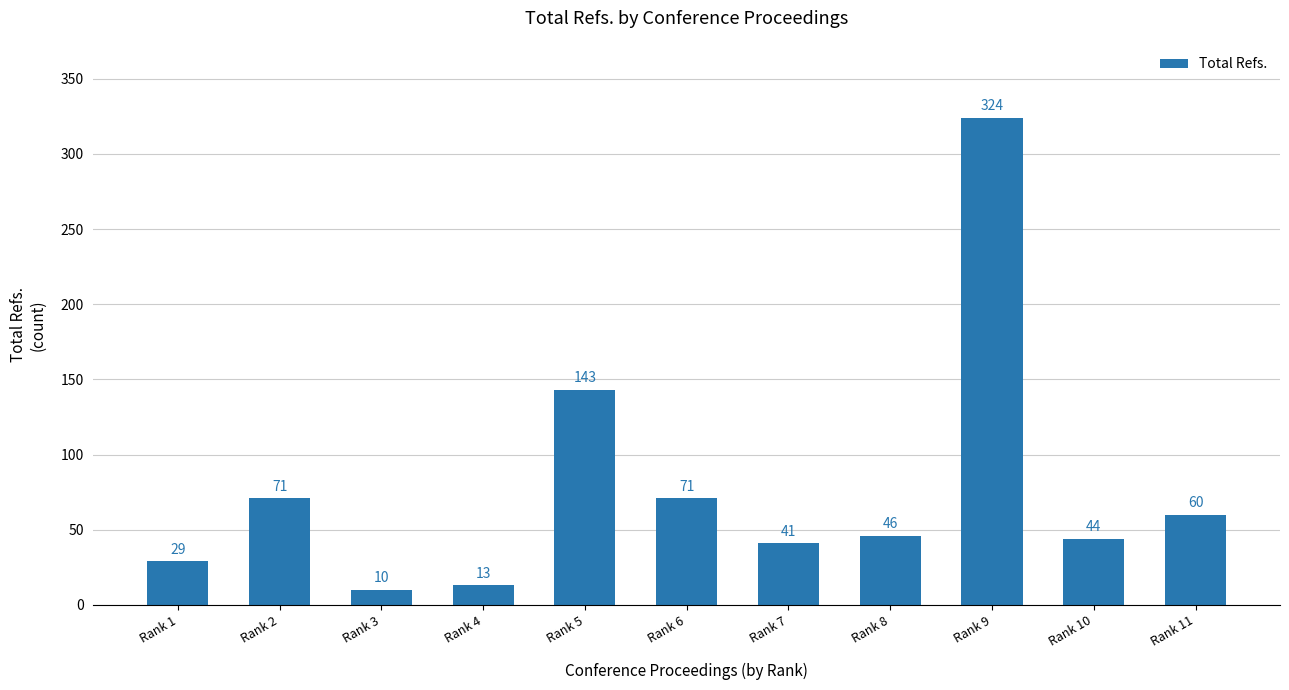

Which has a higher value, Rank 1 or Rank 8?

Rank 8